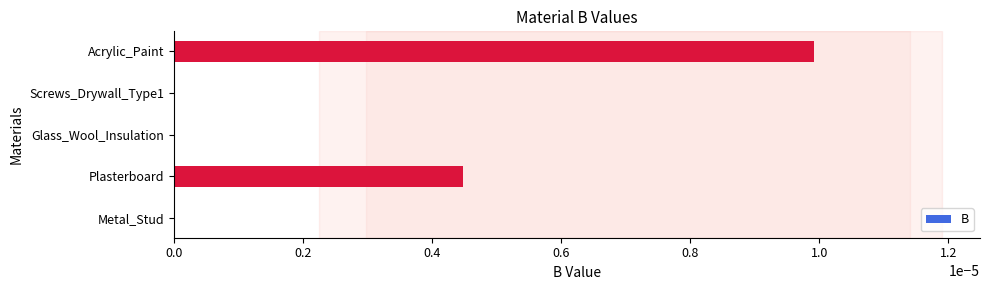

Which label corresponds to the largest value in the chart?

Acrylic_Paint